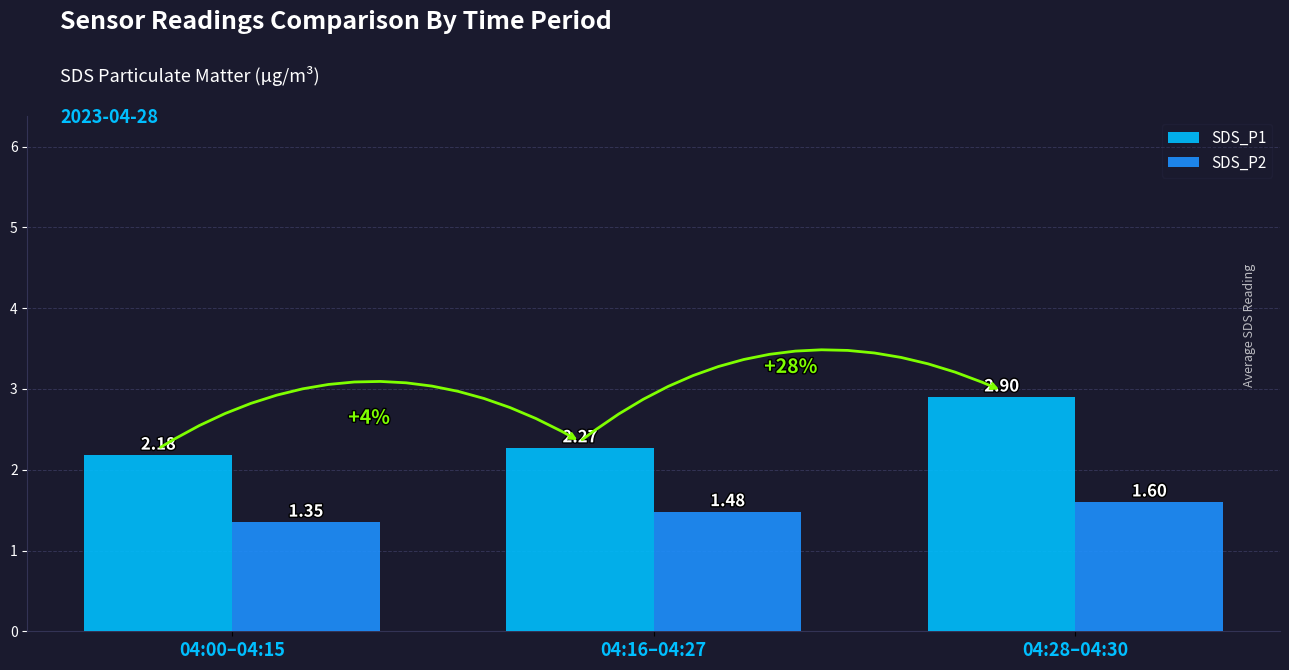

Which series has the largest range (max minus min)?

SDS_P1